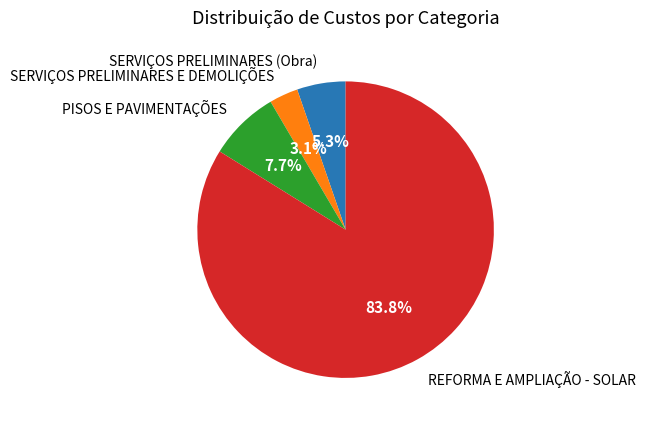

The PISOS E PAVIMENTAÇÕES slice represents 8% of the pie. True or false?

True